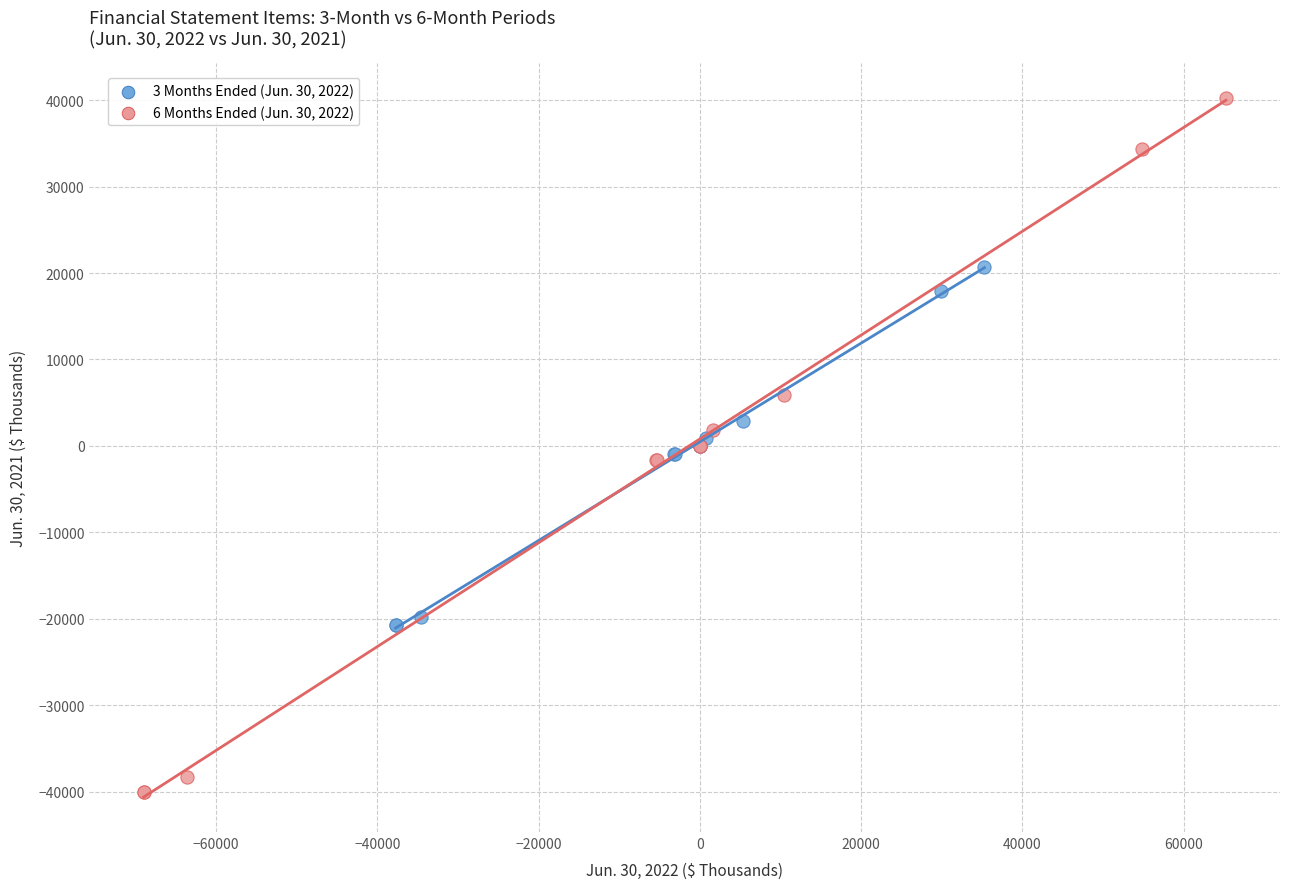

Which series contains the highest Y value?

6 Months Ended (Jun. 30, 2022)